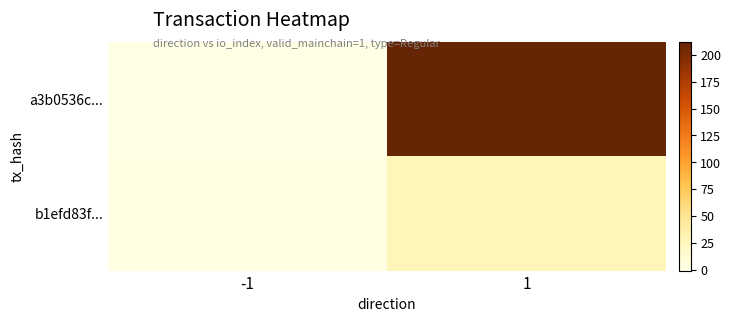

Which has a higher value, 1 or -1?

1